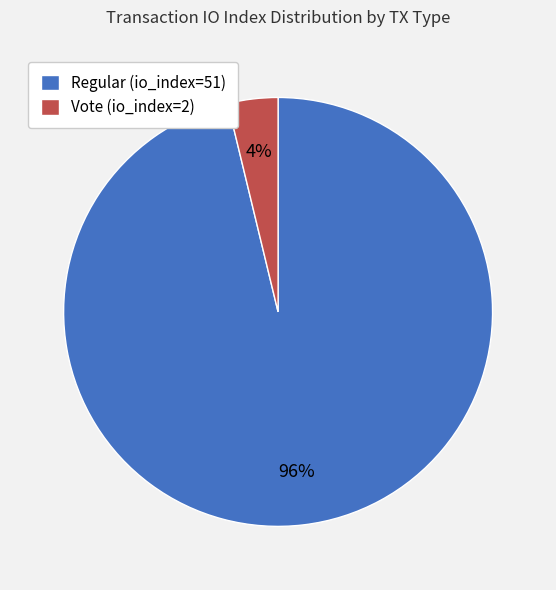

Do Vote (io_index=2) and Regular (io_index=51) together represent more than half of the pie?

Yes